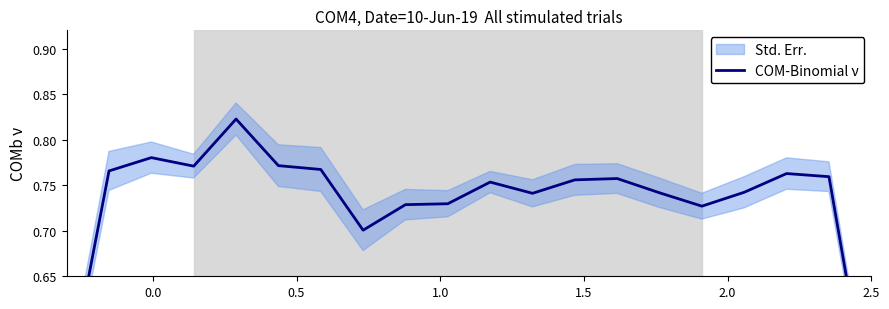

What is the average value?

0.7